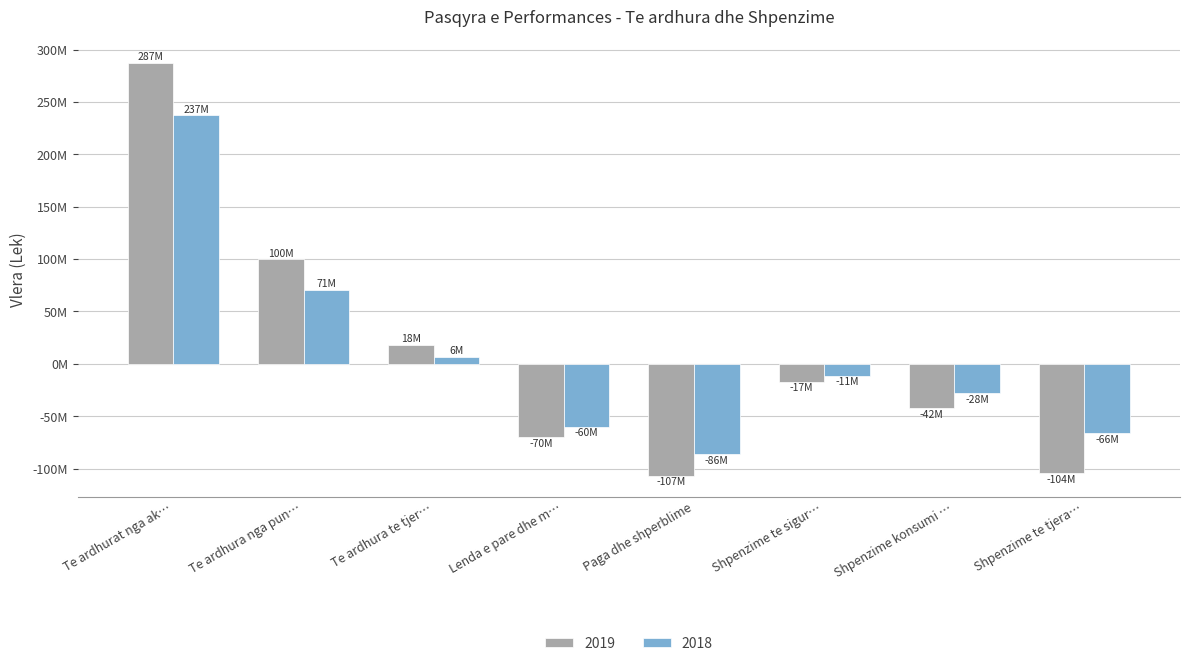

What are all the series names shown in the legend?

2019, 2018